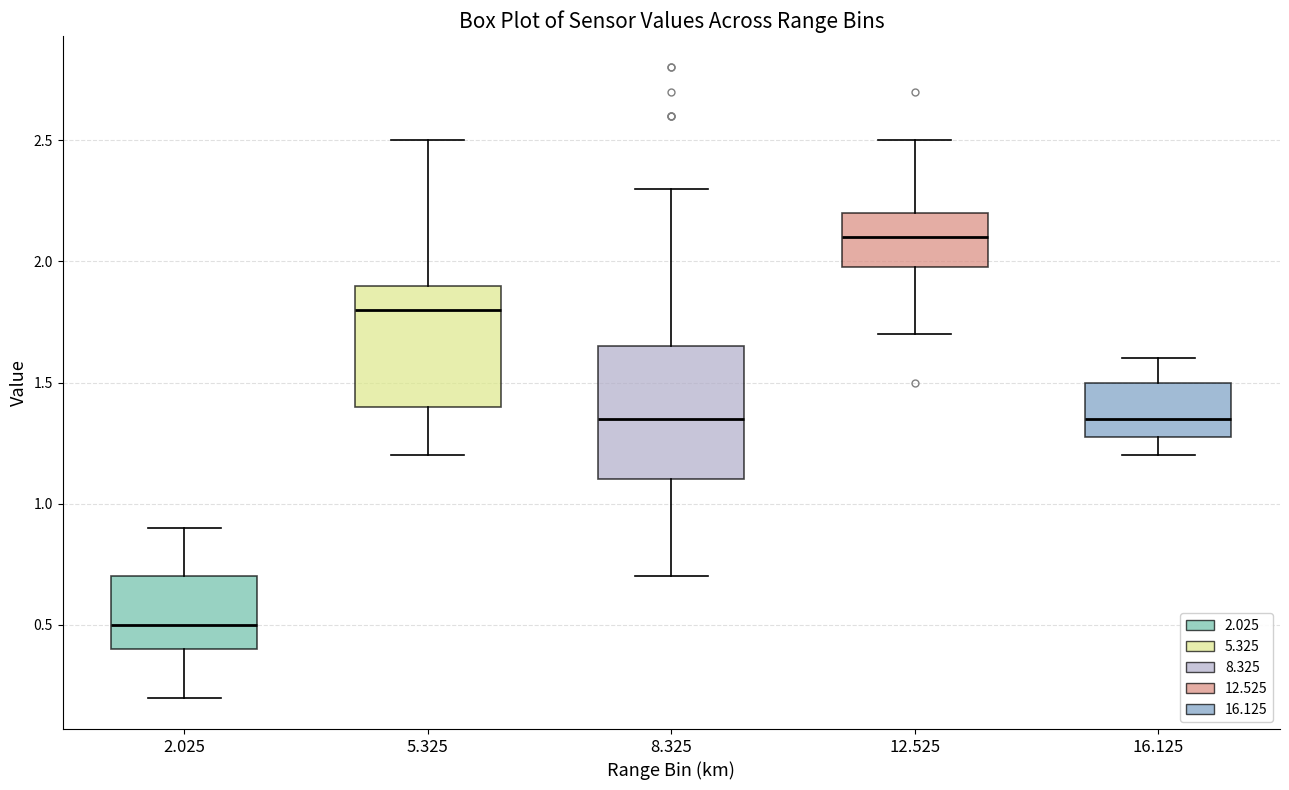

Which box has the highest median line?

12.525